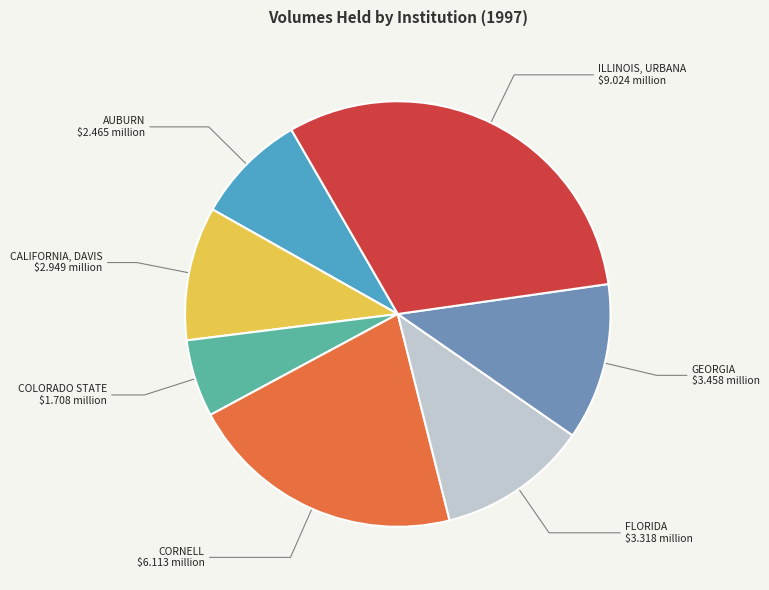

Do CALIFORNIA, DAVIS and AUBURN together represent more than half of the pie?

No